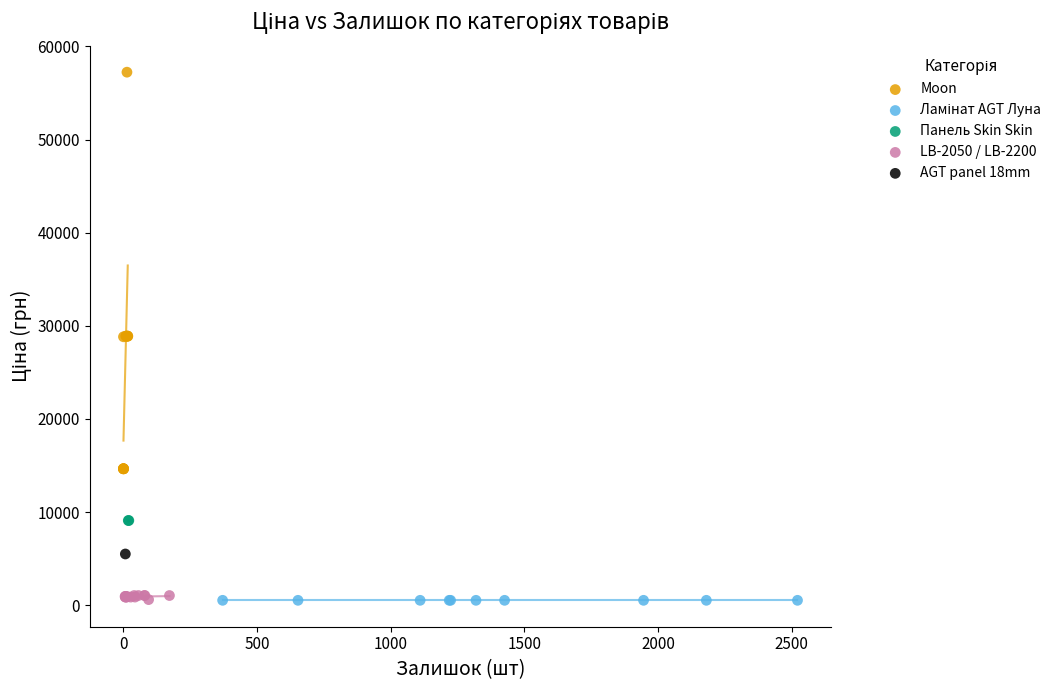

Which series reaches the maximum Y coordinate?

Moon